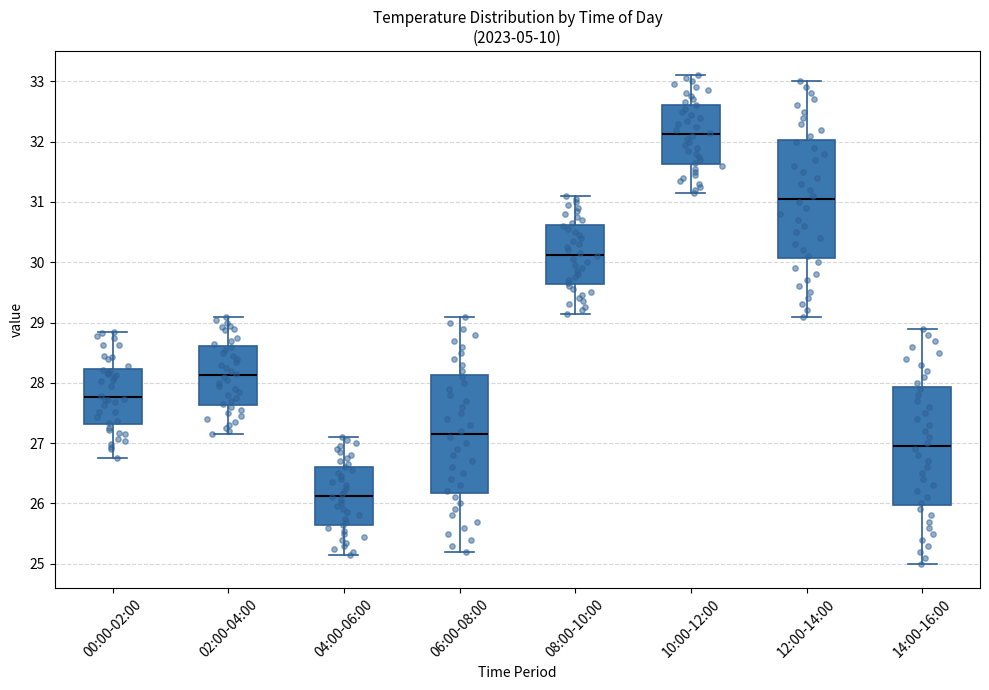

Which box's median line is the lowest?

04:00-06:00